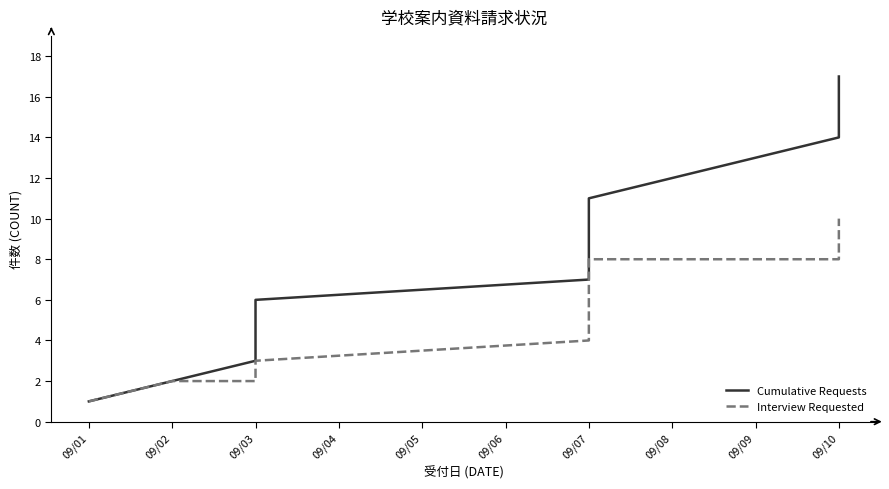

Is it true that Interview Requested equals 4 at 09/07?

True